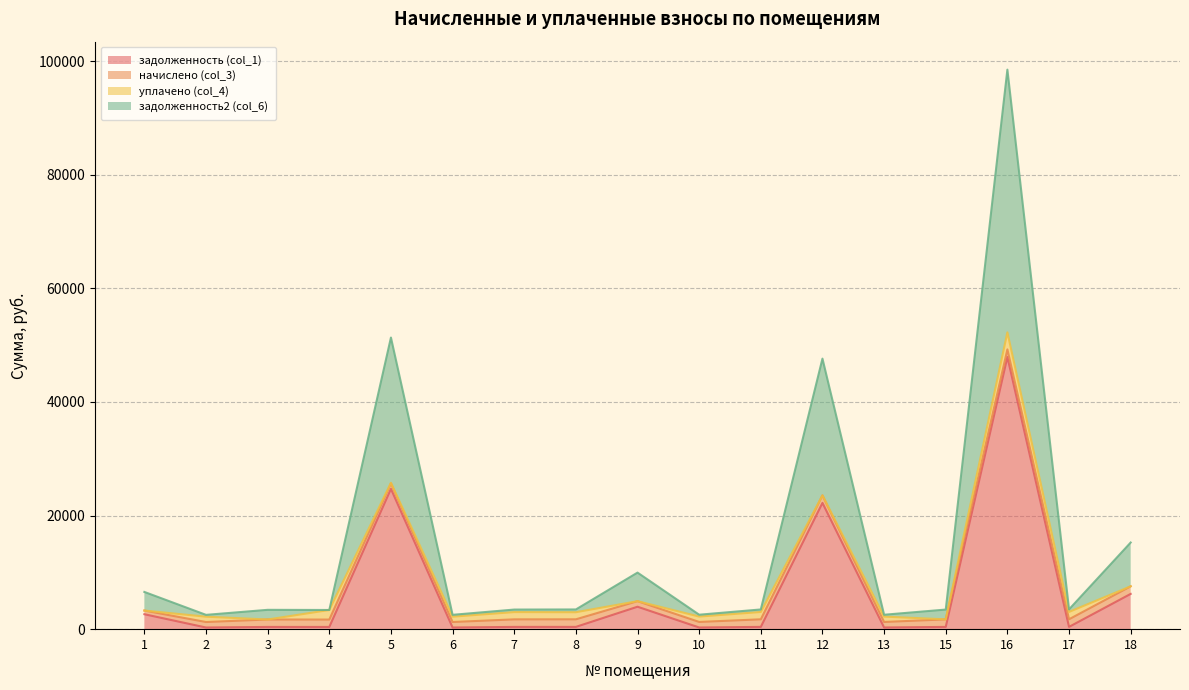

Is the value of задолженность (col_1) at 11 greater than the value of задолженность2 (col_6) at 5?

No